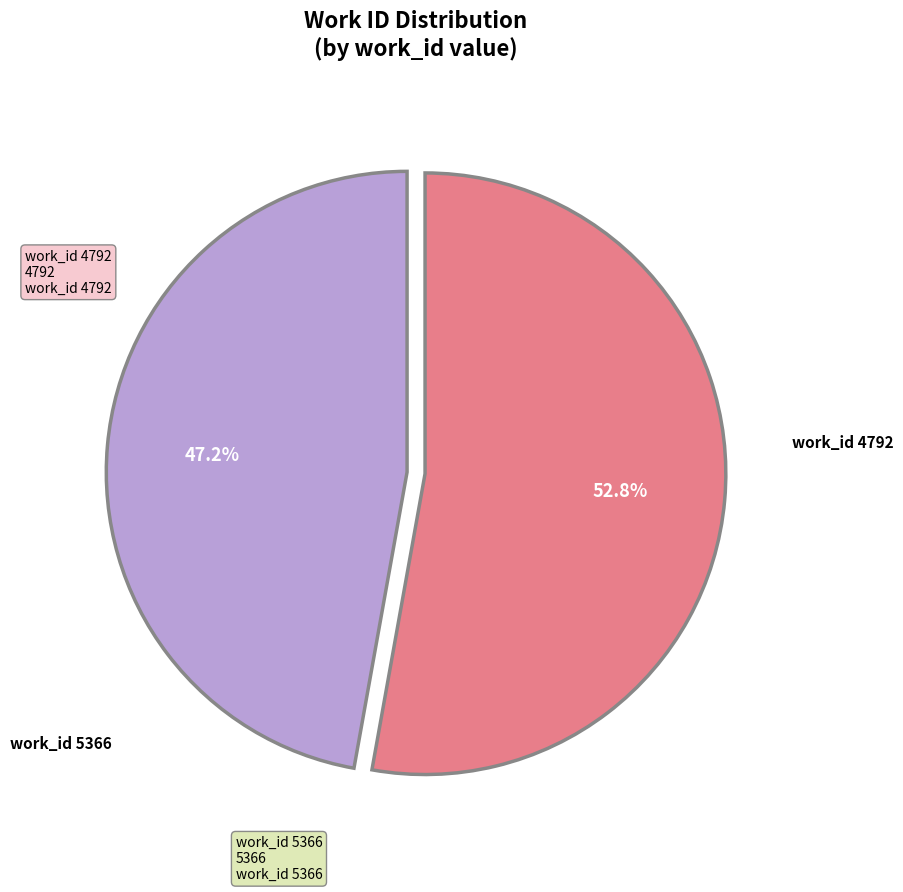

Does any single category account for the majority?

Yes